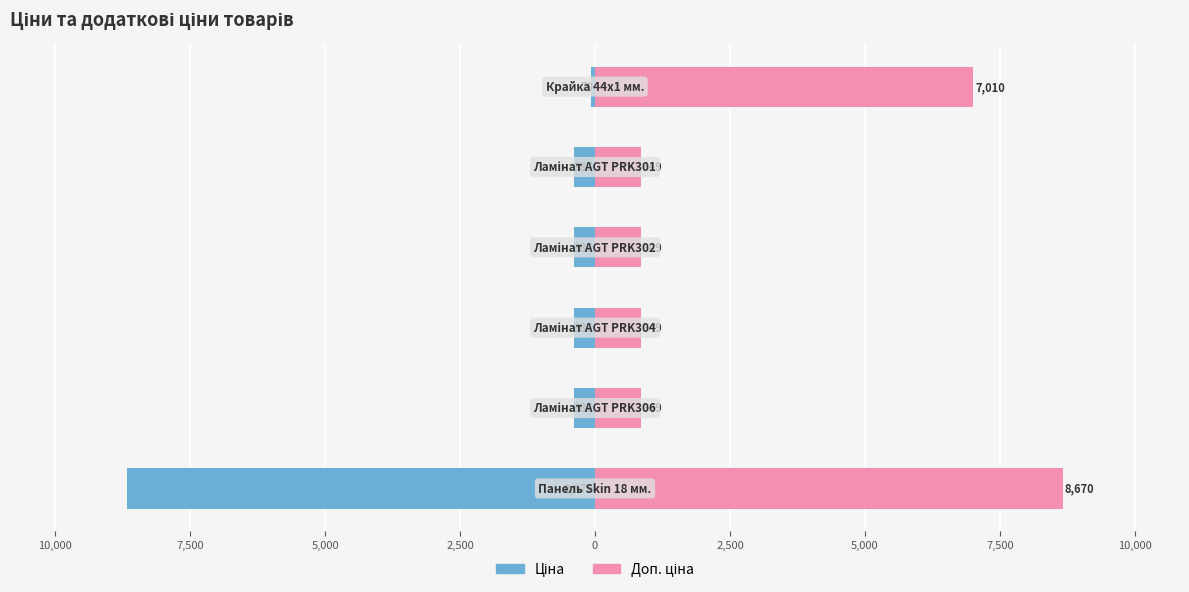

How many data points in Ціна are above -386?

1